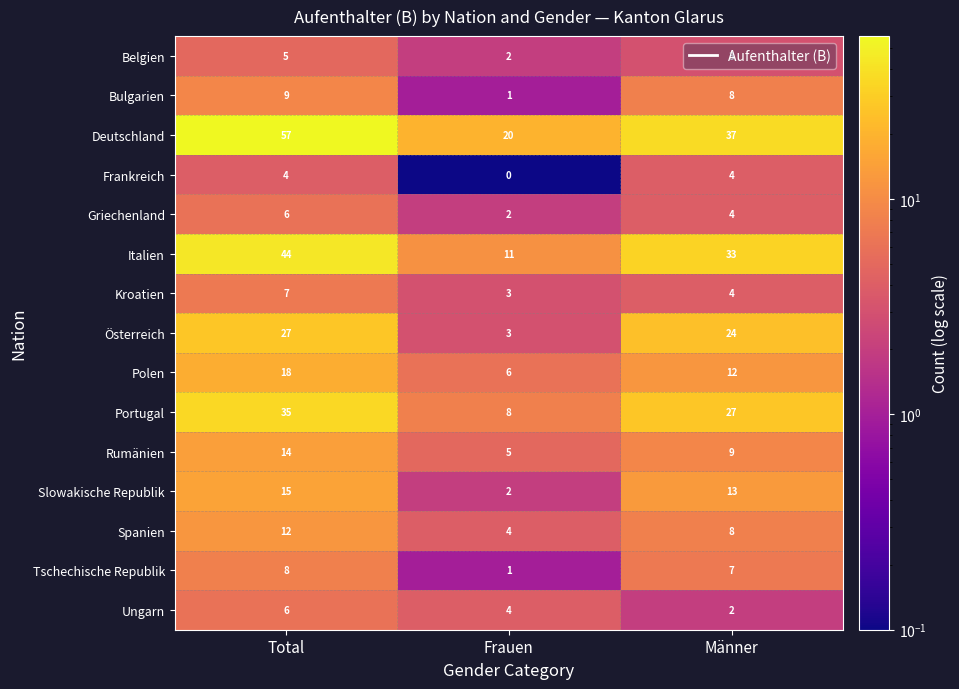

What is the maximum value shown in the chart?

57